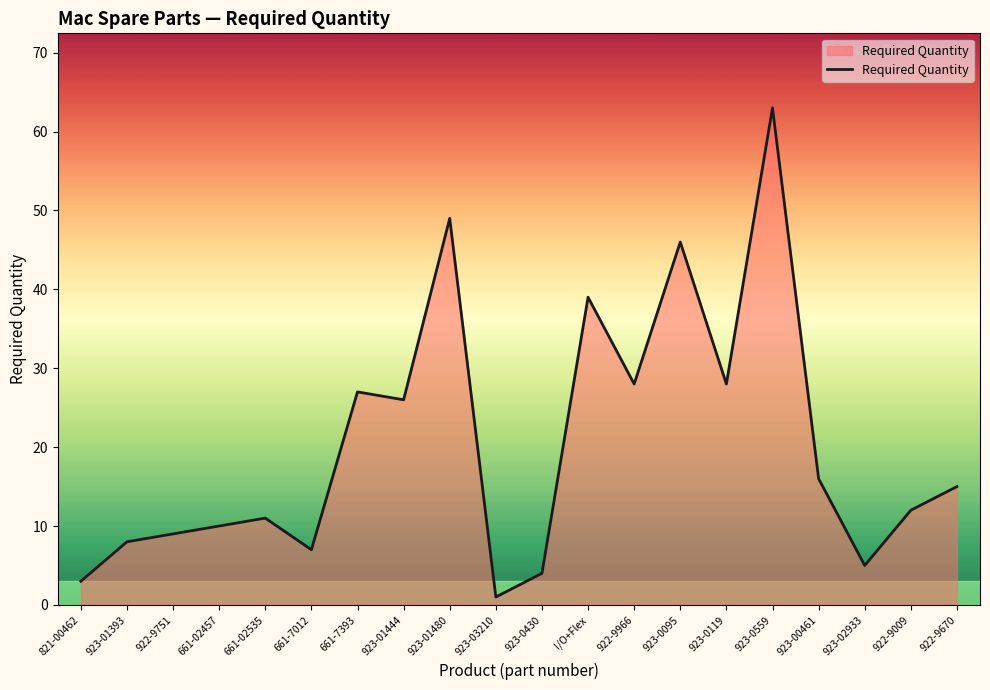

Read the value at 923-01444, to the nearest 10.

30